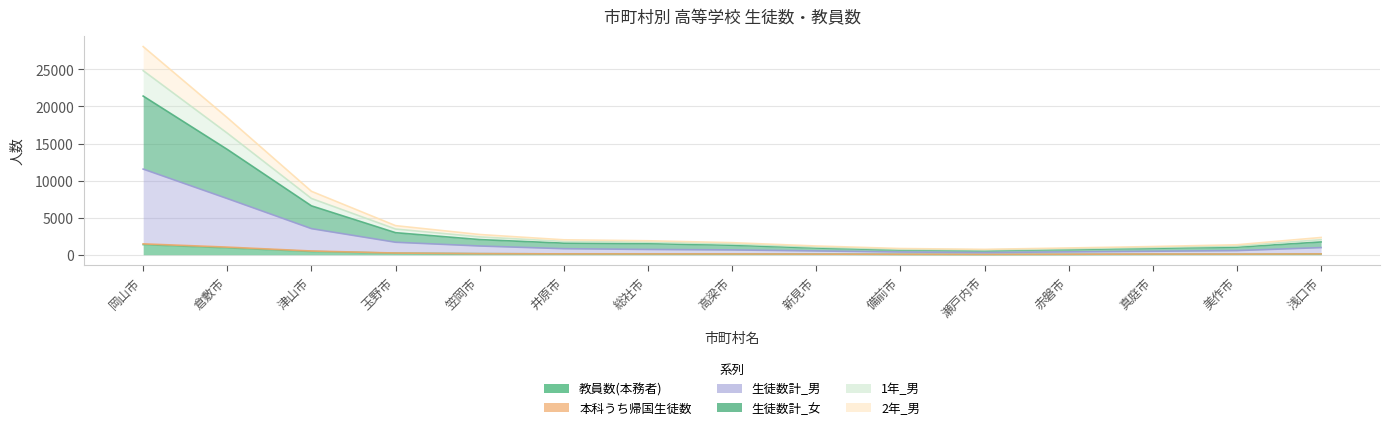

What is the sum of all 2年_男 values?

3914.0